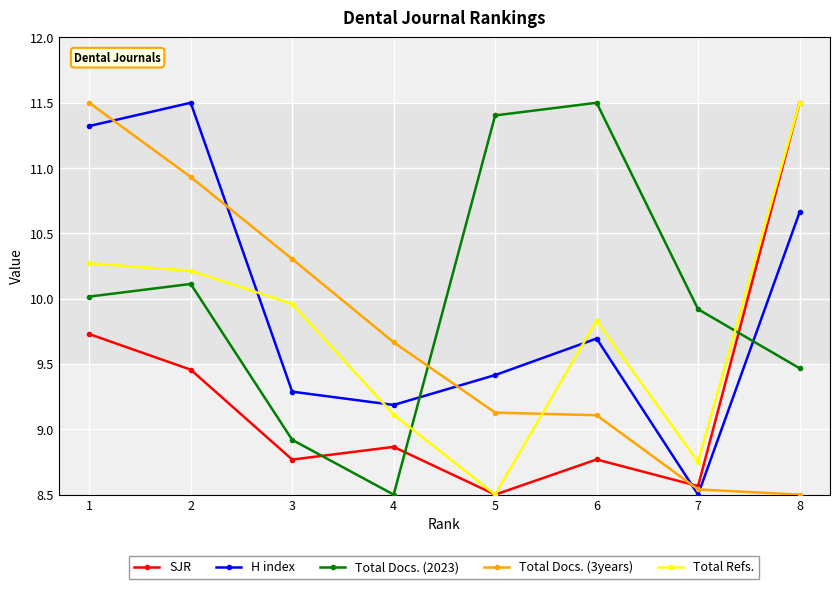

What is the total value across all series at 4?

45.3